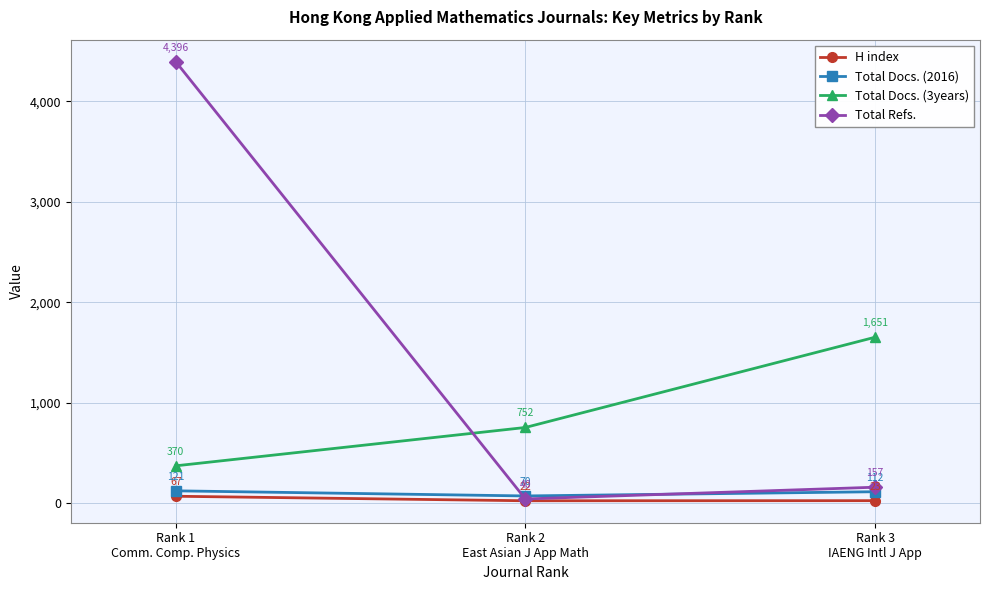

Reading right to left, extract all data points from this chart.

H index: 23	22	67
Total Docs. (2016): 112	70	121
Total Docs. (3years): 1651	752	370
Total Refs.: 157	40	4396